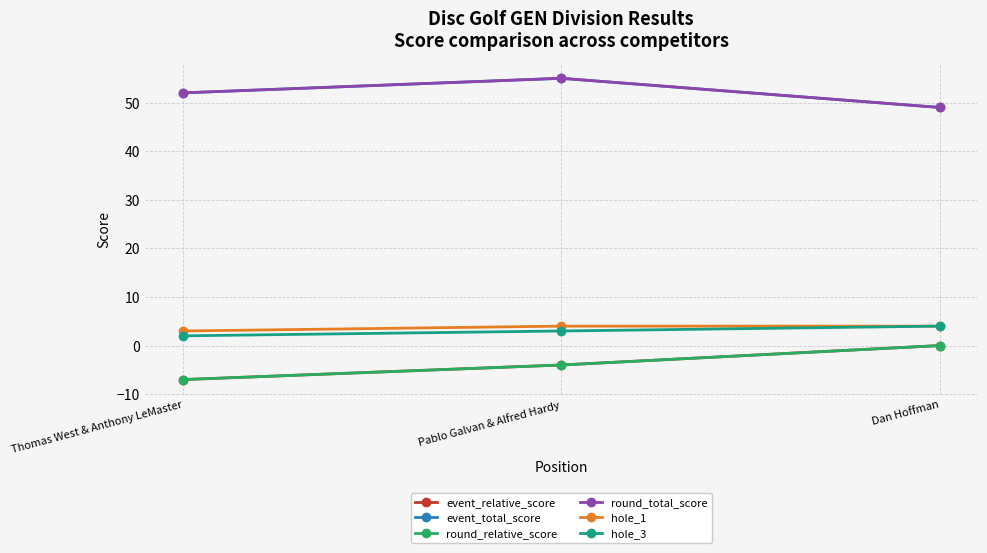

What position from the right is Dan Hoffman?

1